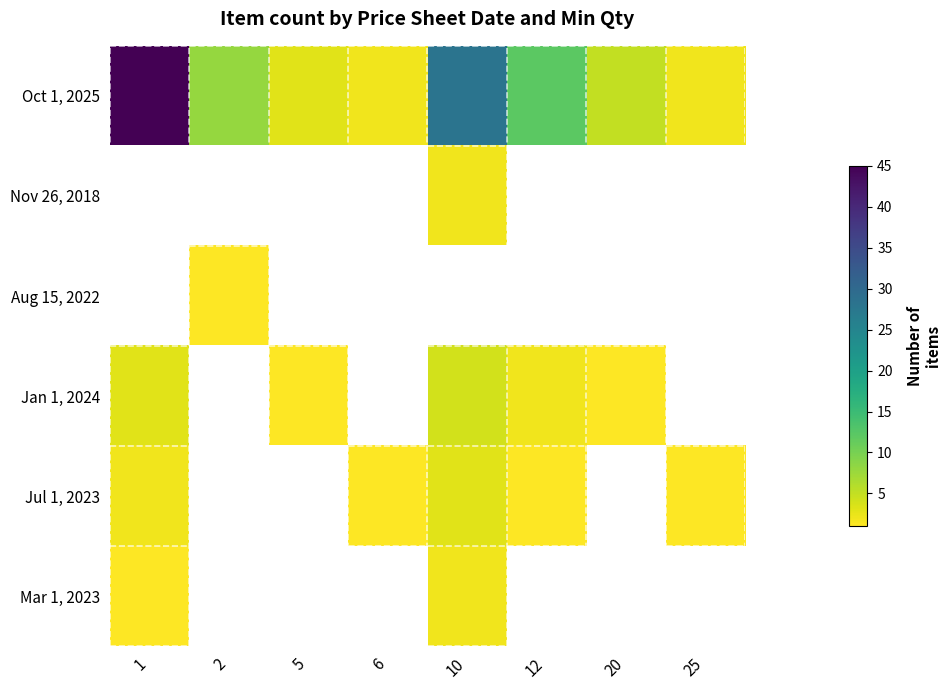

Between 12 and 5, which is larger?

12